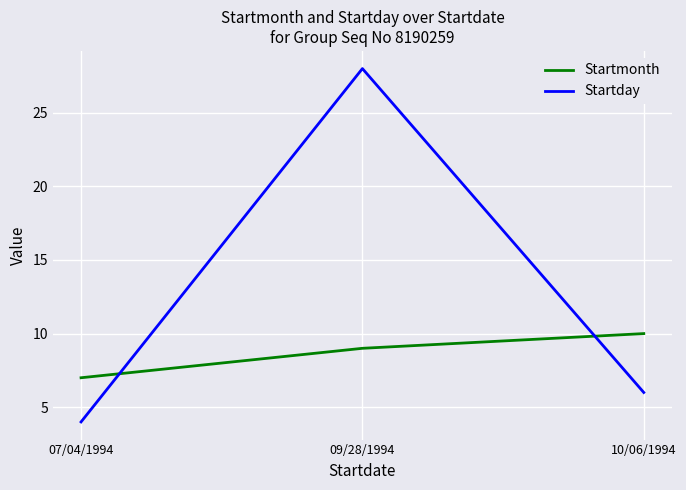

Rank the series by their maximum value, from highest to lowest.

Startday, Startmonth